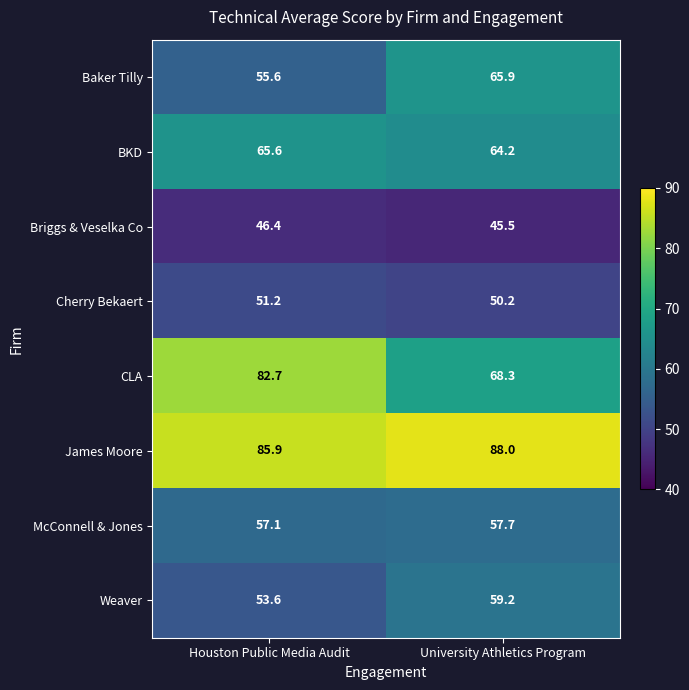

Which label corresponds to the largest value in the chart?

University Athletics Program